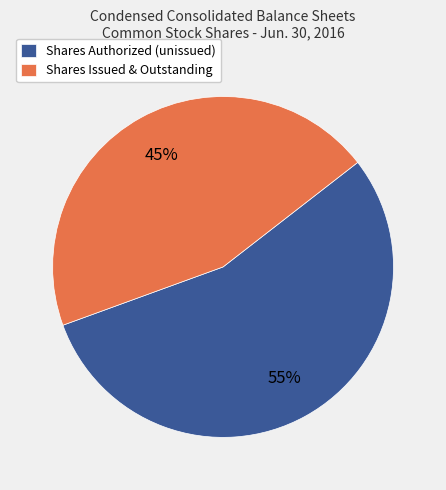

How many slices are in this pie chart?

2